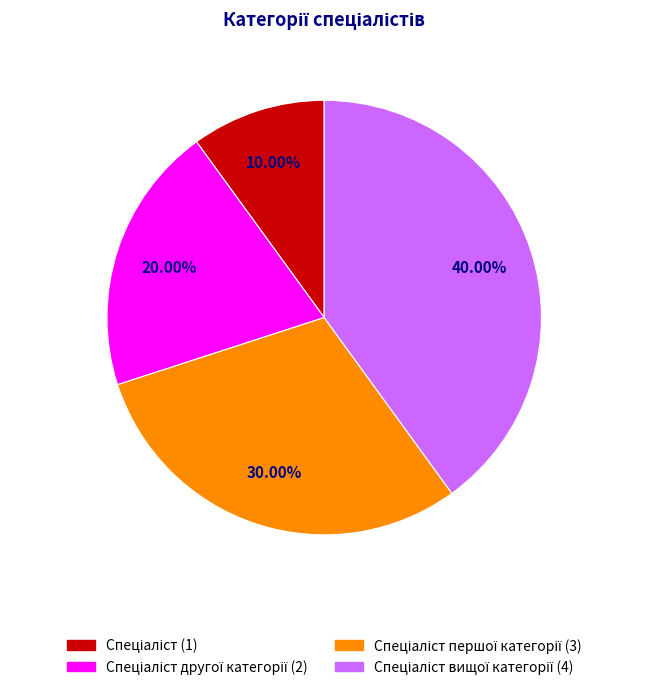

Does any single category account for the majority?

No